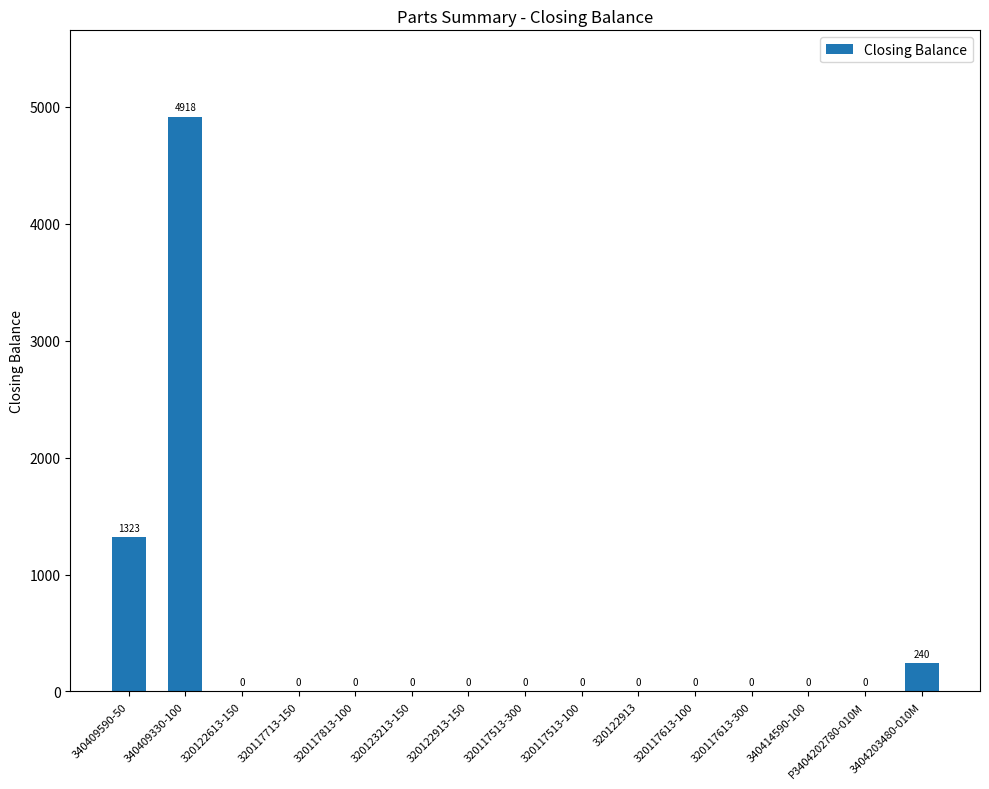

What is the sum of all values?

6481